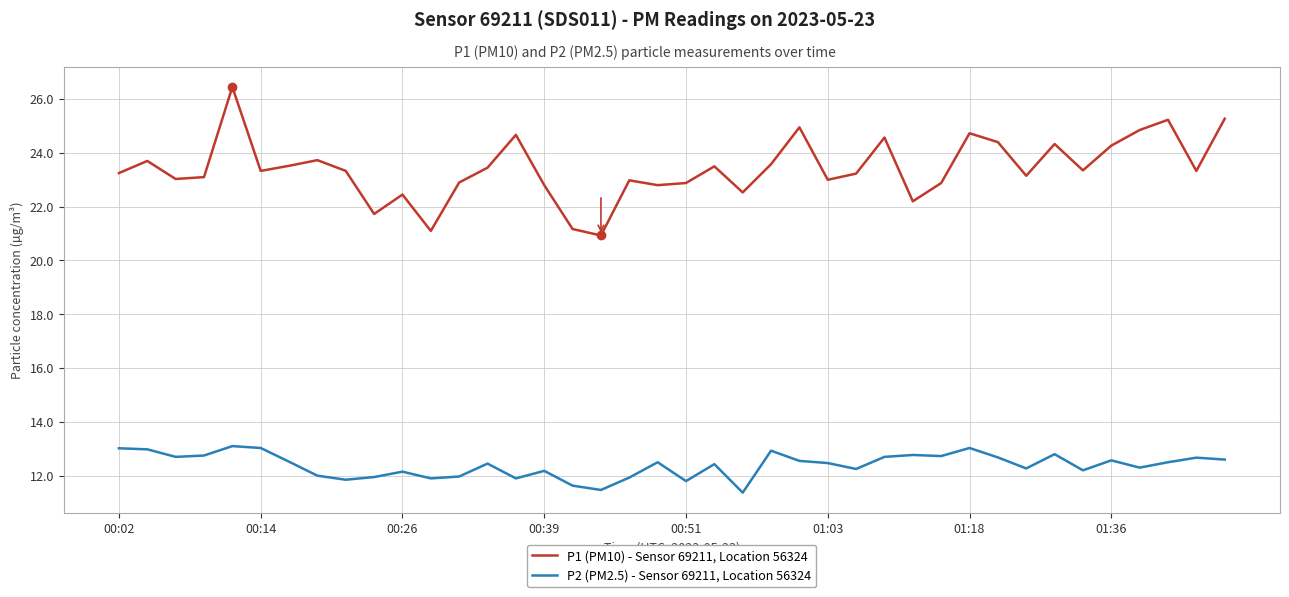

Which series has the largest total across all categories?

P1 (PM10) - Sensor 69211, Location 56324